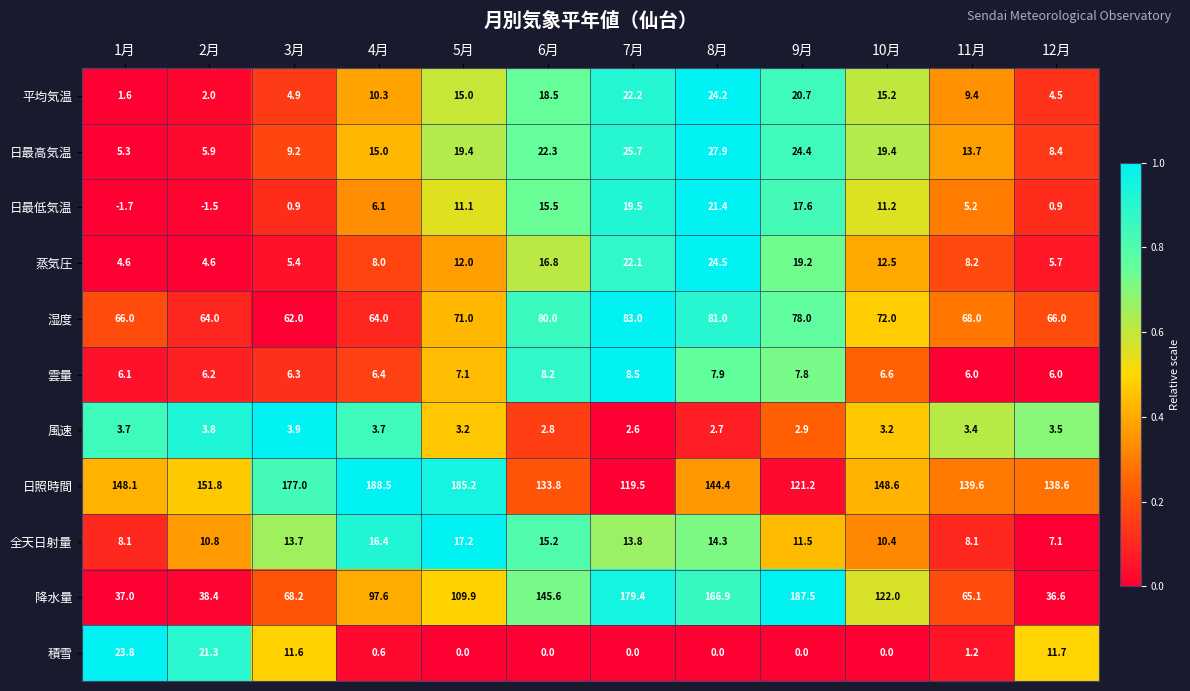

What is the difference between the maximum and minimum values in the 湿度 series?

21.0